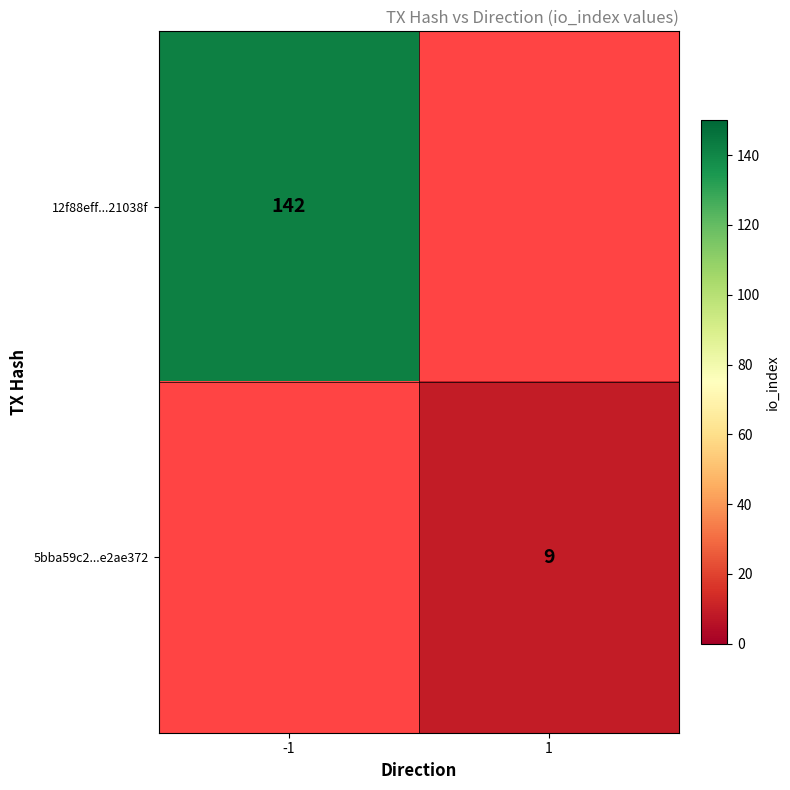

True or false: 5bba59c2...e2ae372 has a value of 2 at 1.

False